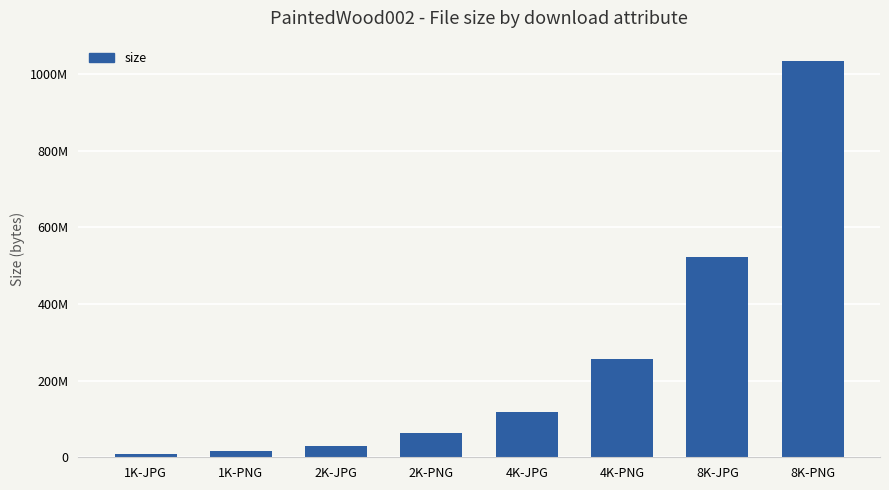

What is the change in value from 1K-PNG to 4K-PNG?

+238706540